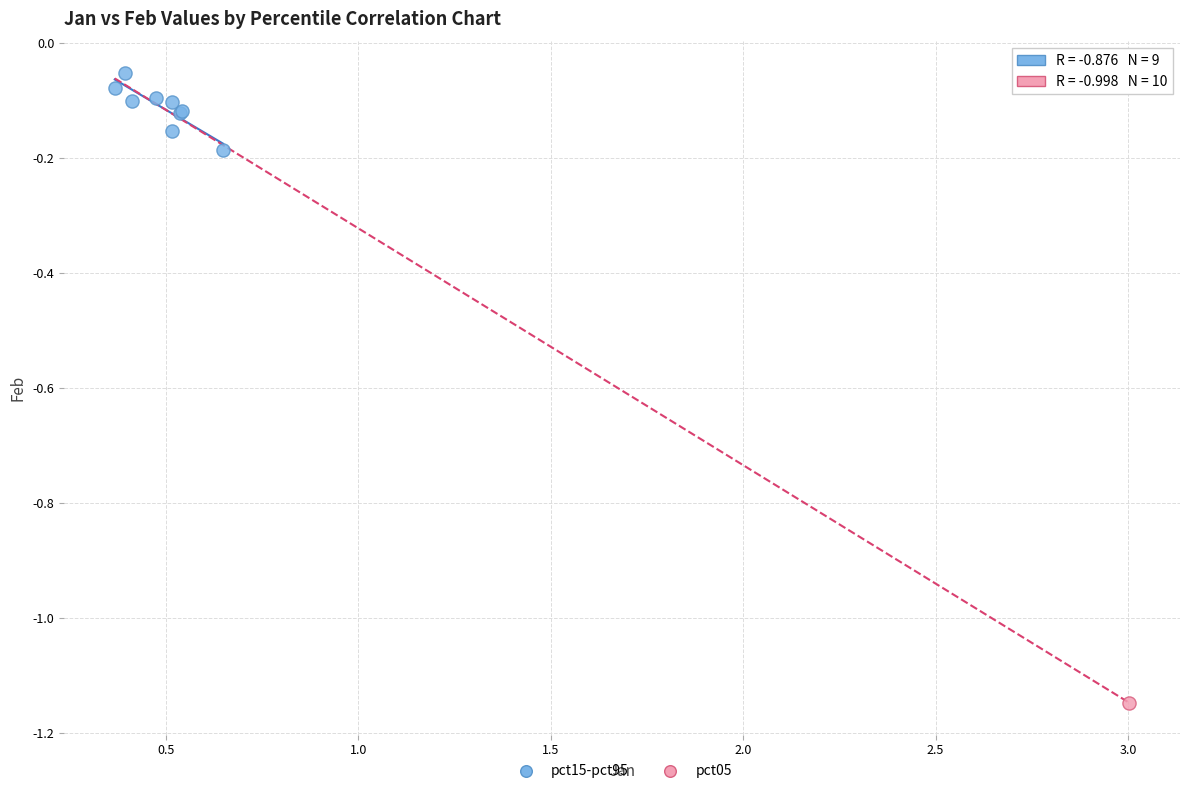

What are all the series names shown in the legend?

pct15-pct95, pct05